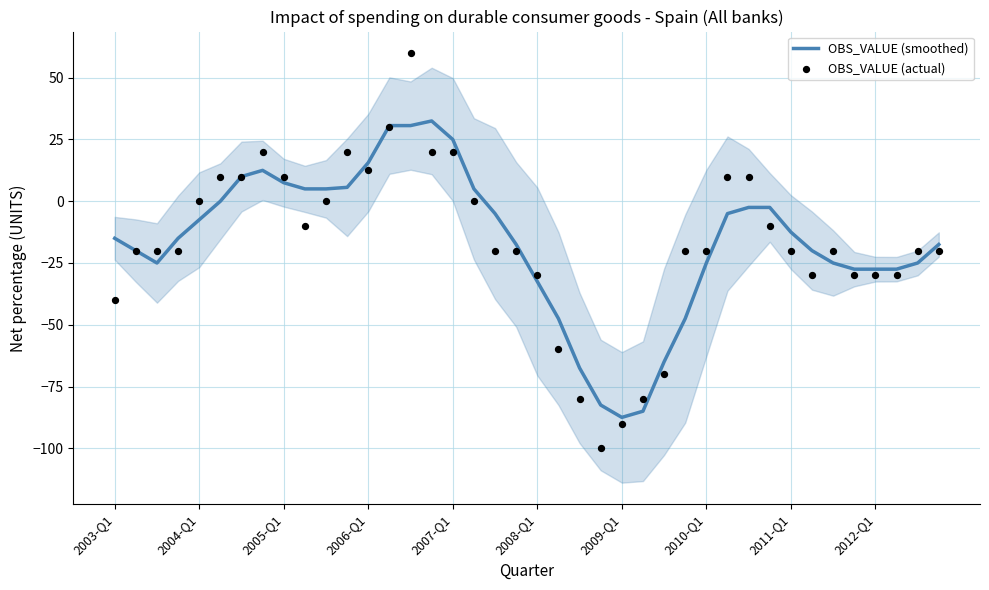

What is the minimum value for OBS_VALUE (smoothed)?

-87.5